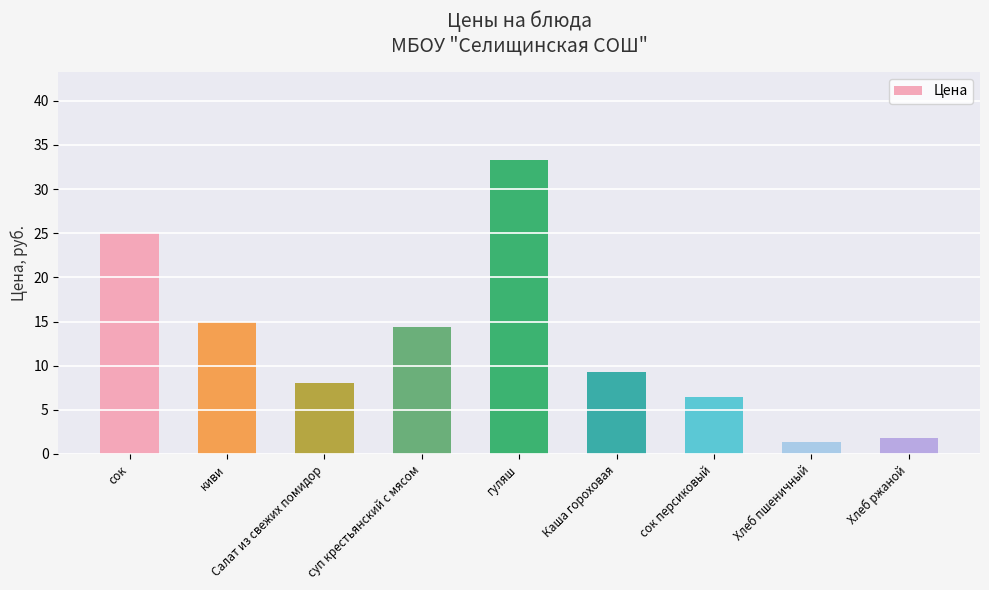

The value at Салат из свежих помидор is 8.0. True or false?

True